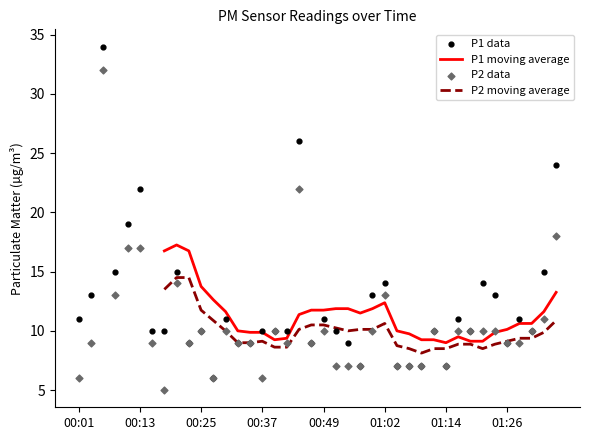

What is the total value across all series at 32?

38.0